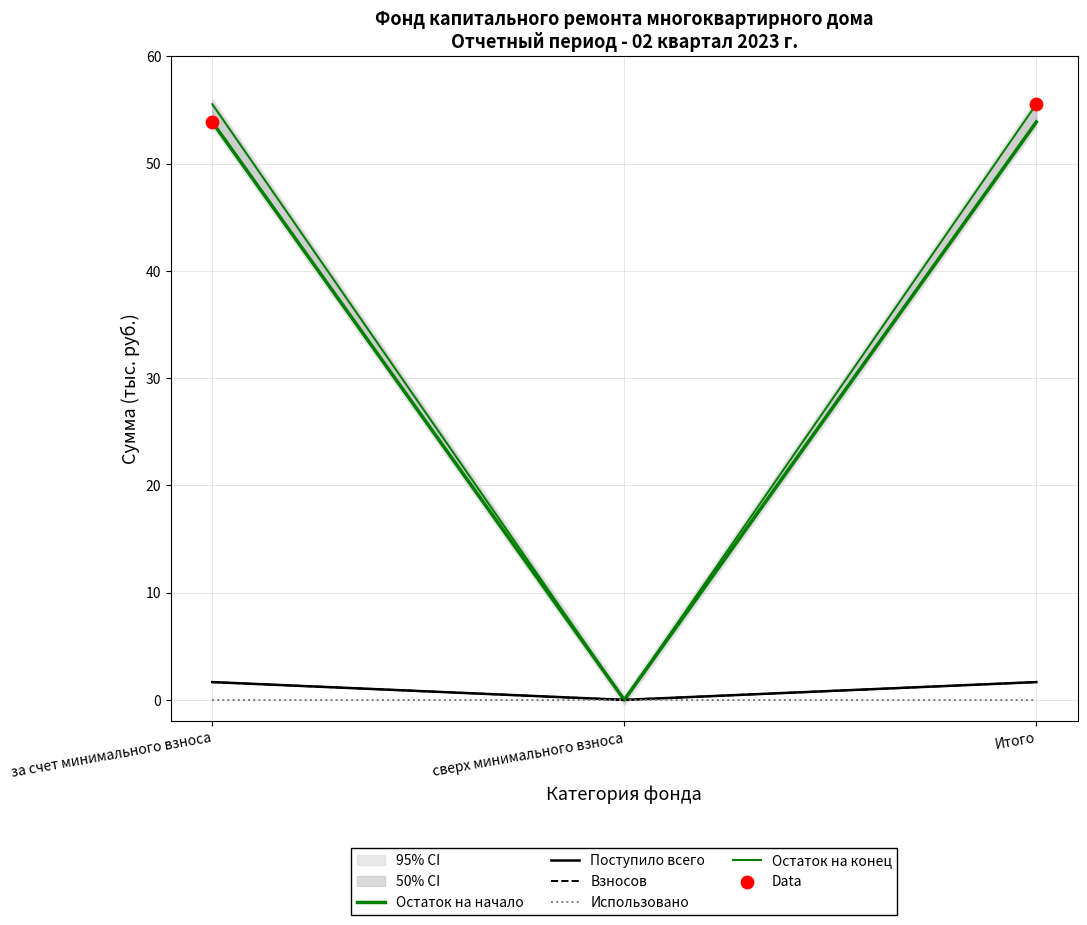

Which series has the largest Y range (max minus min)?

Остаток на конец